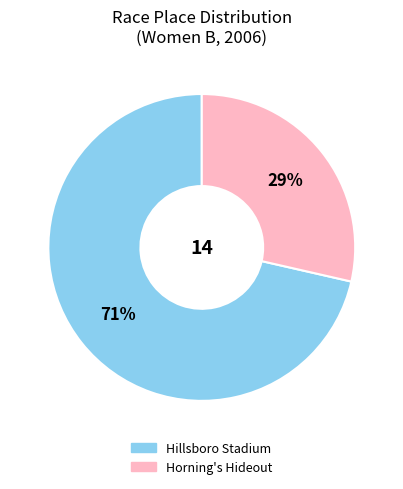

Is there any slice that represents more than half of the pie?

Yes